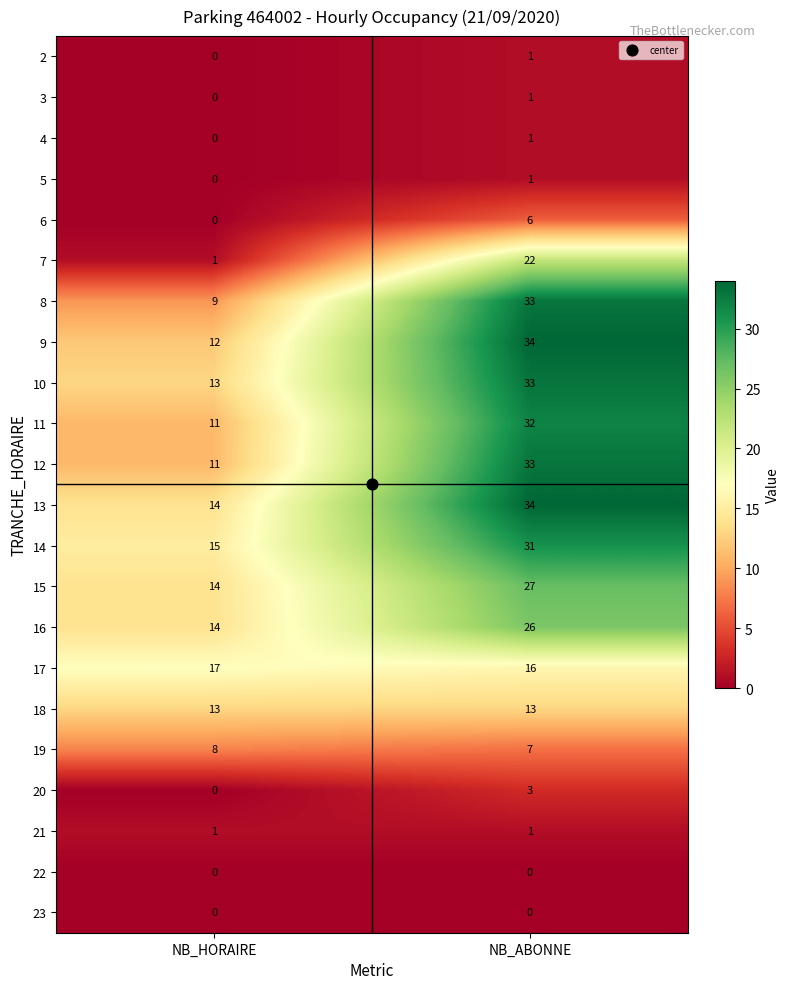

Which series has the largest total across all categories?

13